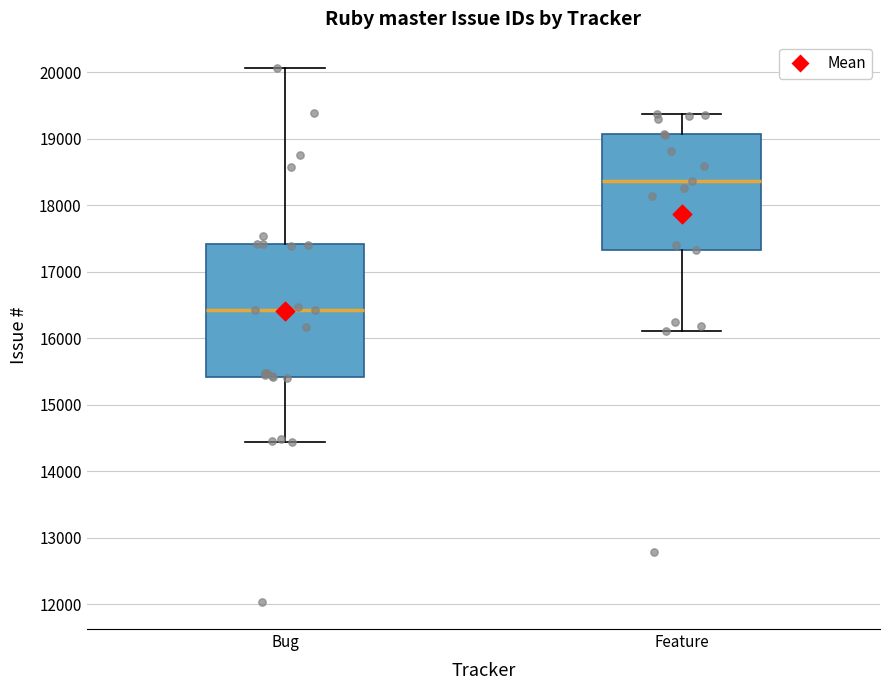

Where does the upper whisker of the box for Bug end on the y-axis? The values are not printed on the chart, so give them approximately, as read against the axis.

20100